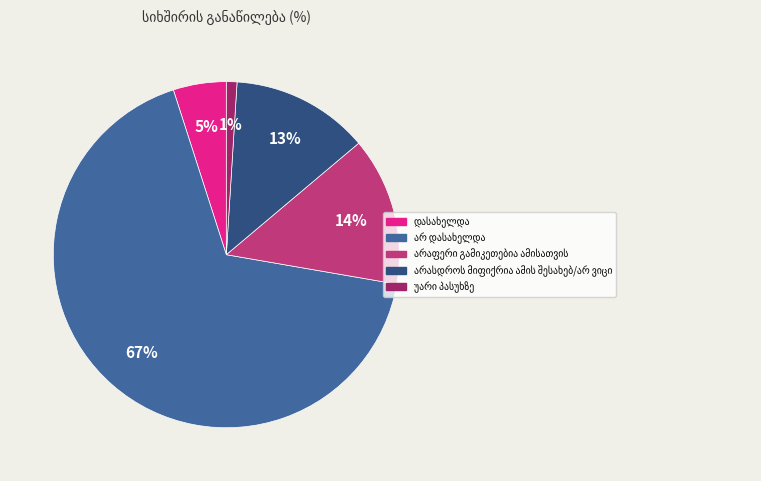

How many segments does this pie chart have?

5